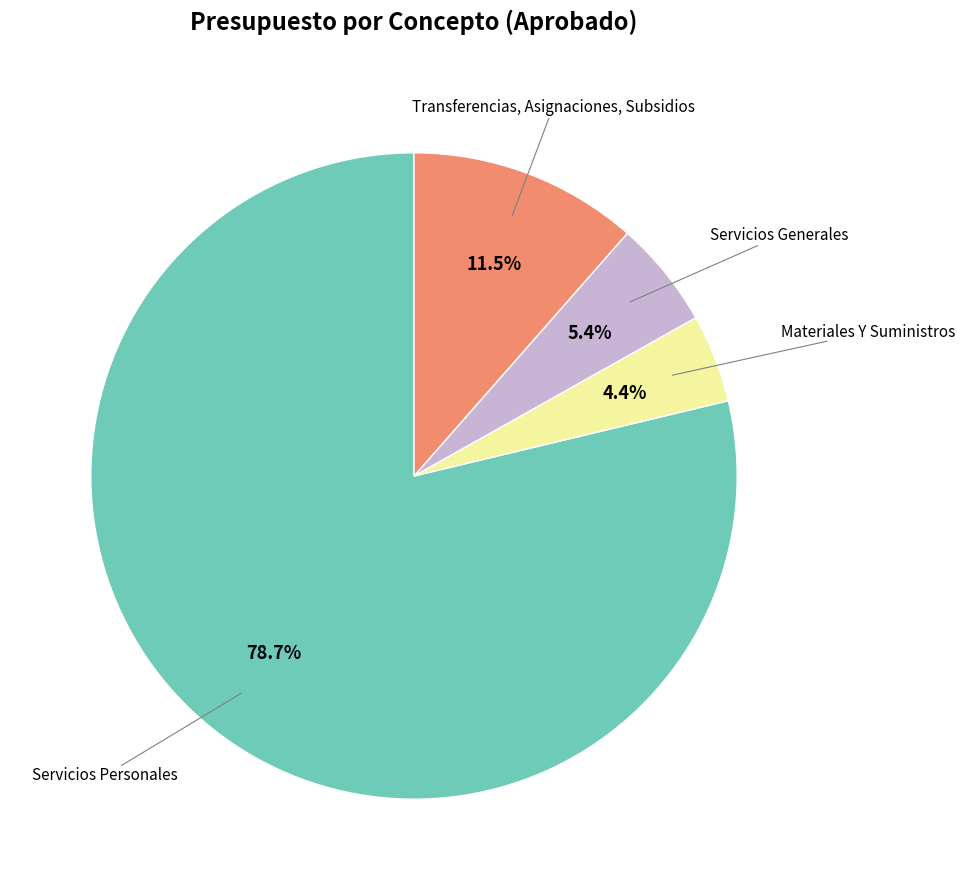

How many segments does this pie chart have?

4